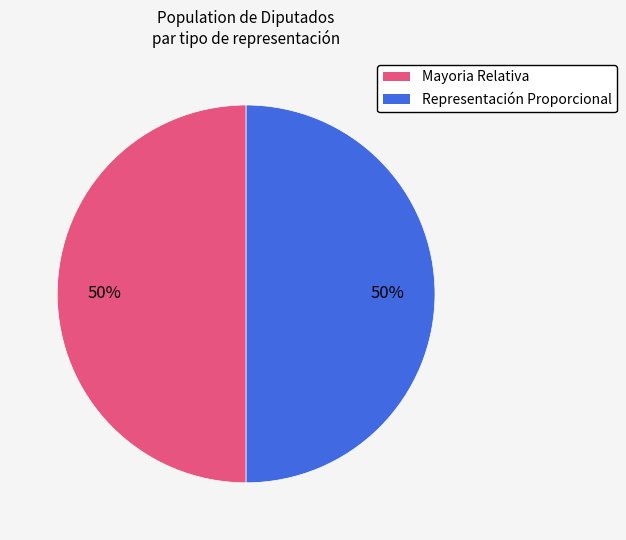

To the nearest percent, what is the average slice percentage?

50%